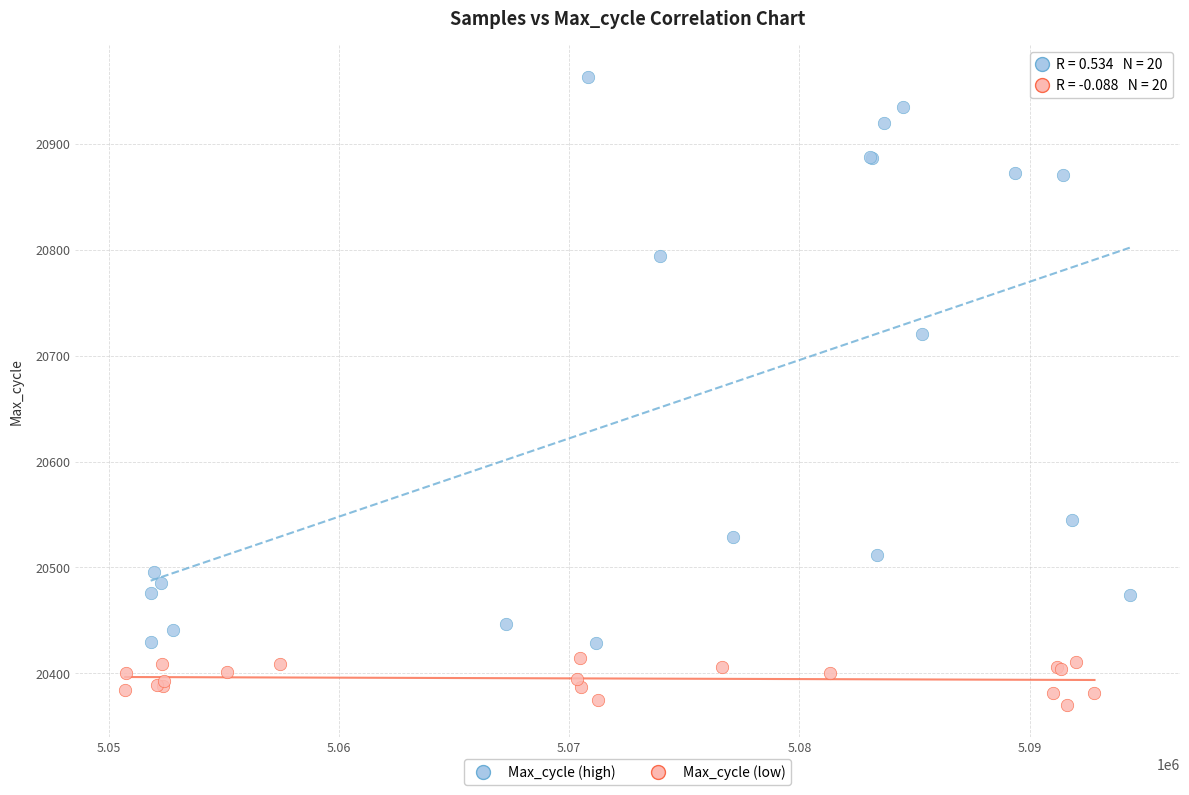

Which series has the widest spread of Y values?

Max_cycle (high)